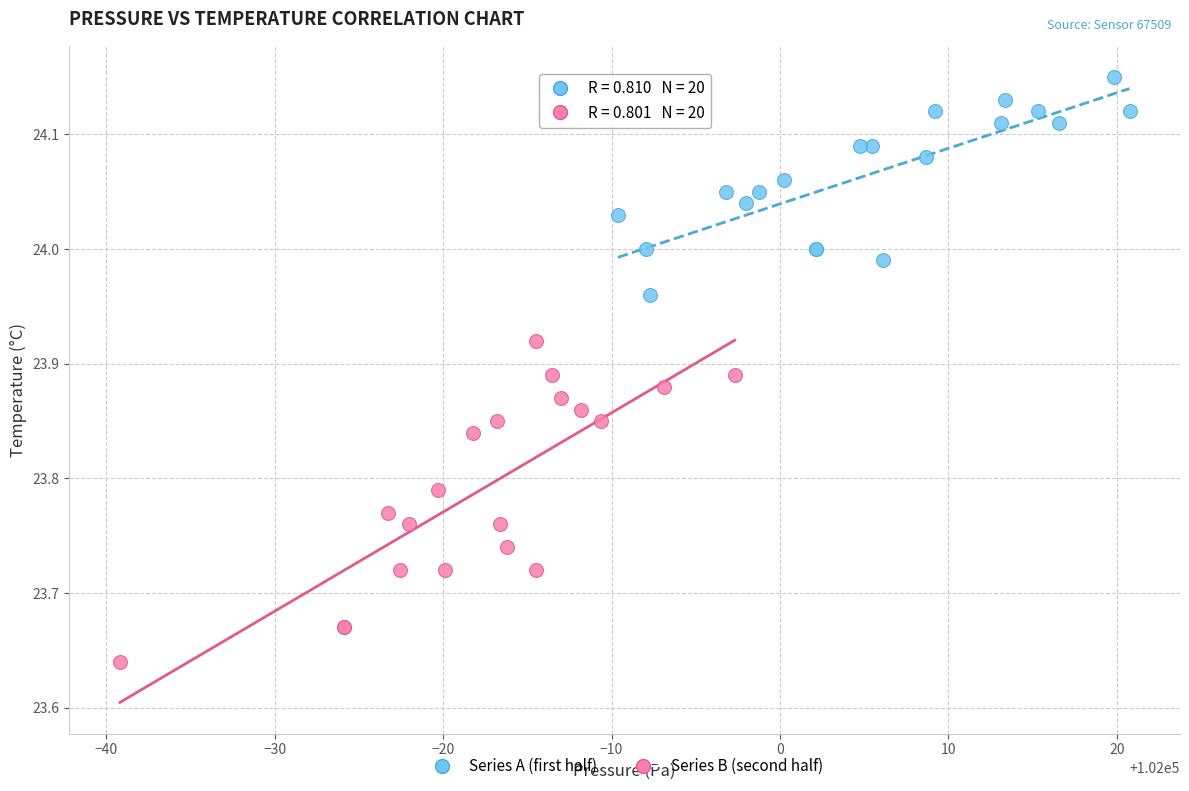

Which series contains the lowest Y value?

Series B (second half)